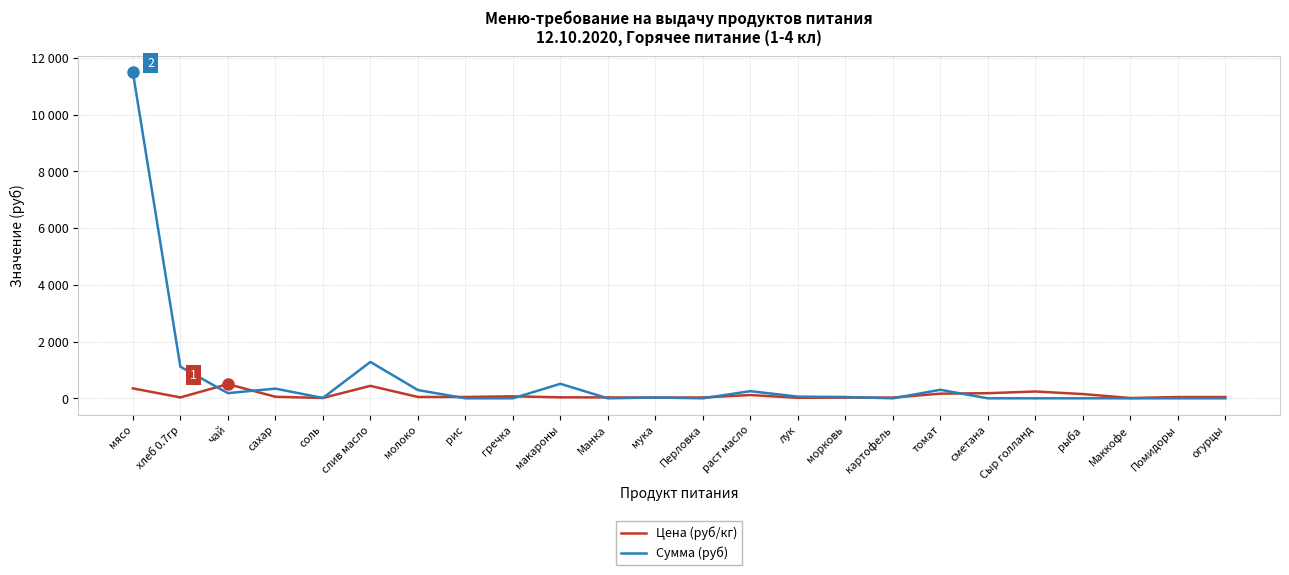

Is the value of Сумма (руб) at раст масло greater than the value of Цена (руб/кг) at макароны?

Yes